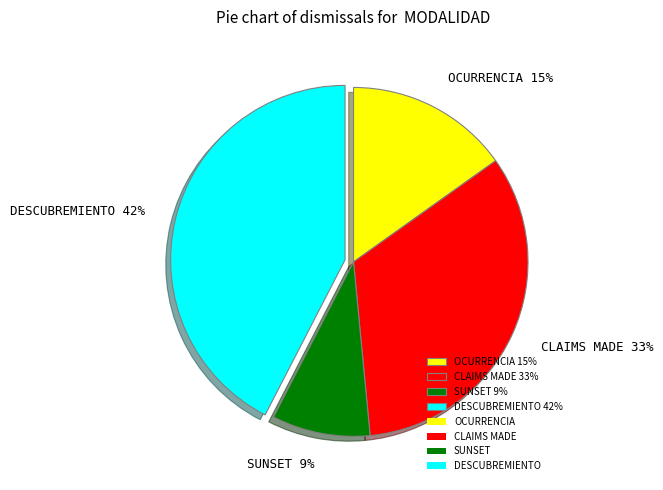

Which has a higher value, OCURRENCIA or SUNSET?

OCURRENCIA